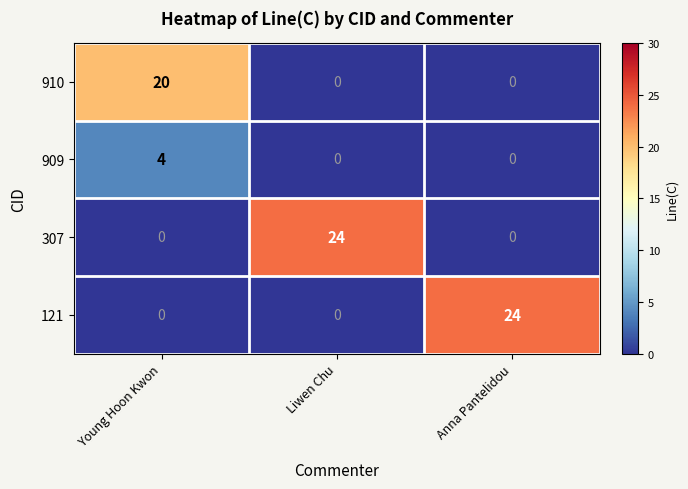

What is the difference between the maximum and minimum values in the 121 series?

24